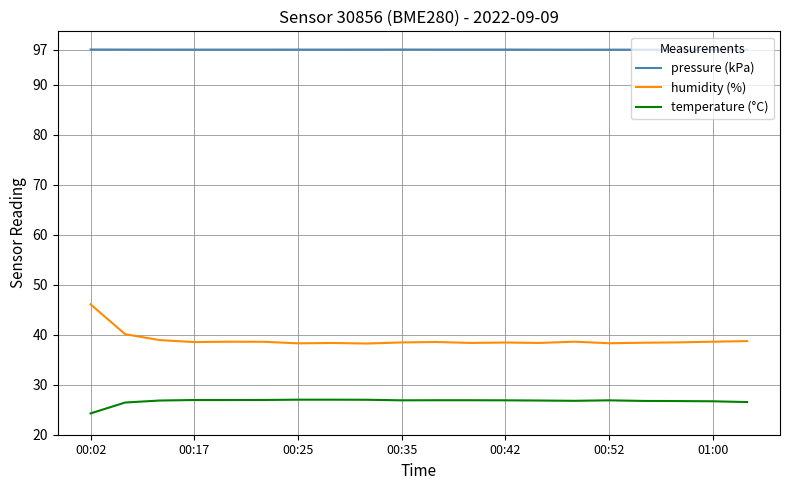

What are all the series names shown in the legend?

pressure (kPa), humidity (%), temperature (°C)